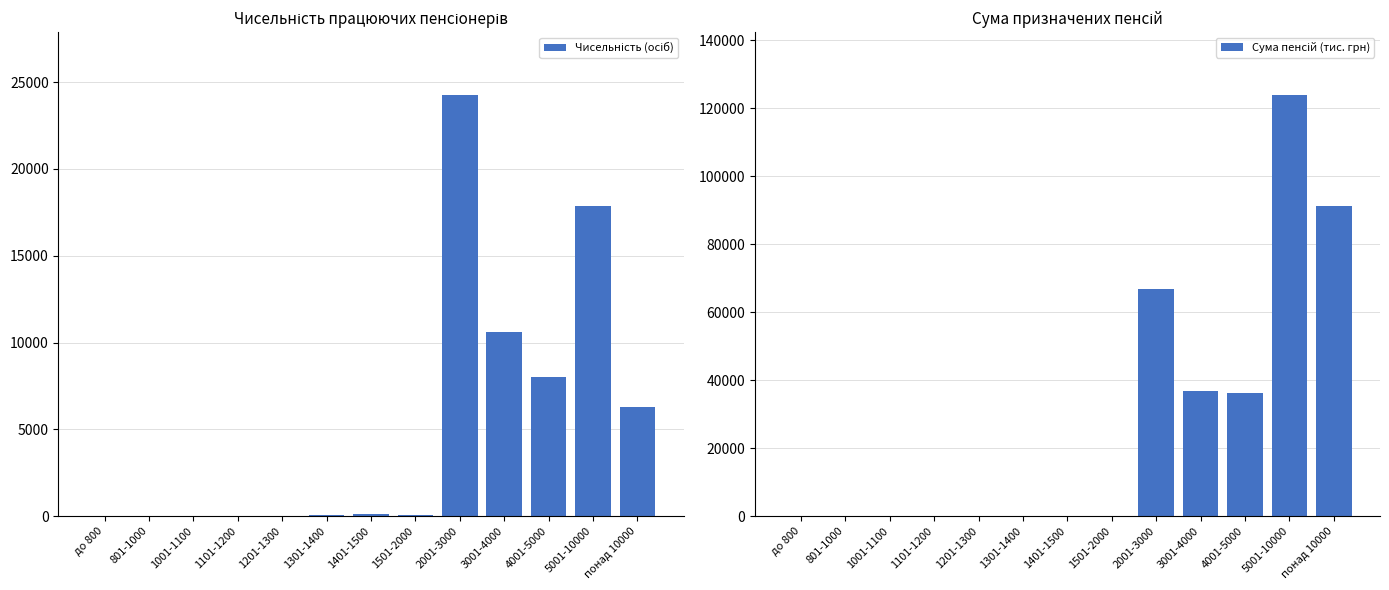

Reading left to right, what are all the values shown in this chart?

Чисельність (осіб): до 800=10.0	801-1000=4.0	1001-1100=19.0	1101-1200=19.0	1201-1300=2.0	1301-1400=66.0	1401-1500=99.0	1501-2000=42.0	2001-3000=24248.0	3001-4000=10619.0	4001-5000=8008.0	5001-10000=17862.0	понад 10000=6256.0
Сума пенсій (тис. грн): до 800=6.9	801-1000=3.6	1001-1100=19.9	1101-1200=22.4	1201-1300=2.6	1301-1400=90.1	1401-1500=141.0	1501-2000=72.0	2001-3000=66872.5	3001-4000=36725.4	4001-5000=36136.1	5001-10000=123850.0	понад 10000=91299.0